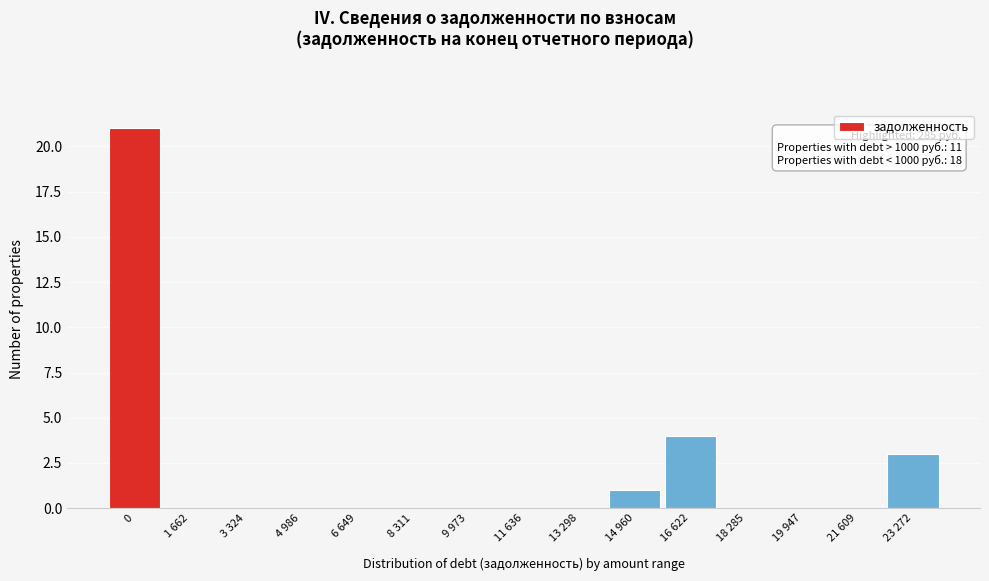

Reading left to right, extract all data points from this chart.

0=21	1 662=0	3 324=0	4 986=0	6 649=0	8 311=0	9 973=0	11 636=0	13 298=0	14 960=1	16 622=4	18 285=0	19 947=0	21 609=0	23 272=3